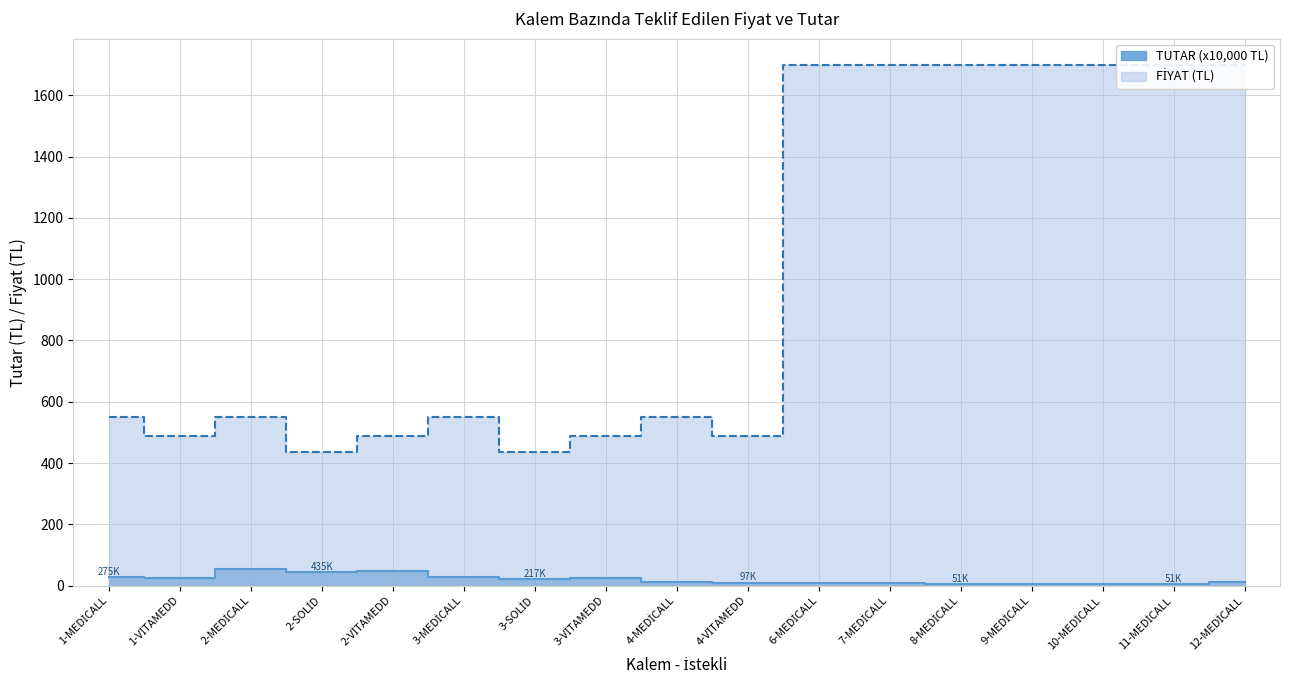

Reading left to right, transcribe all the data shown in this chart.

TUTAR: 1-MEDİCALL=27.5	1-VİTAMEDD=24.4	2-MEDİCALL=55.0	2-SOLİD=43.5	2-VİTAMEDD=48.8	3-MEDİCALL=27.5	3-SOLİD=21.8	3-VİTAMEDD=24.4	4-MEDİCALL=11.0	4-VİTAMEDD=9.8	6-MEDİCALL=8.5	7-MEDİCALL=8.5	8-MEDİCALL=5.1	9-MEDİCALL=5.1	10-MEDİCALL=5.1	11-MEDİCALL=5.1	12-MEDİCALL=10.2
FİYAT: 1-MEDİCALL=550.0	1-VİTAMEDD=487.5	2-MEDİCALL=550.0	2-SOLİD=435.0	2-VİTAMEDD=487.5	3-MEDİCALL=550.0	3-SOLİD=435.0	3-VİTAMEDD=487.5	4-MEDİCALL=550.0	4-VİTAMEDD=487.5	6-MEDİCALL=1700.0	7-MEDİCALL=1700.0	8-MEDİCALL=1700.0	9-MEDİCALL=1700.0	10-MEDİCALL=1700.0	11-MEDİCALL=1700.0	12-MEDİCALL=1700.0